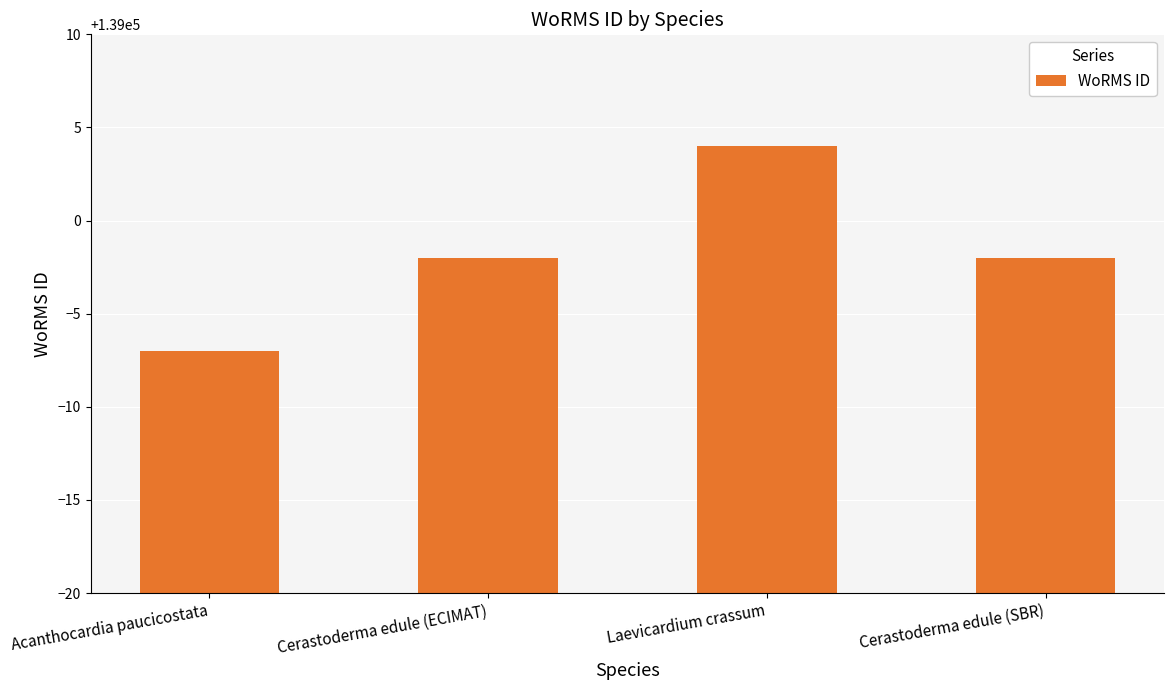

How many series are shown in this chart?

1